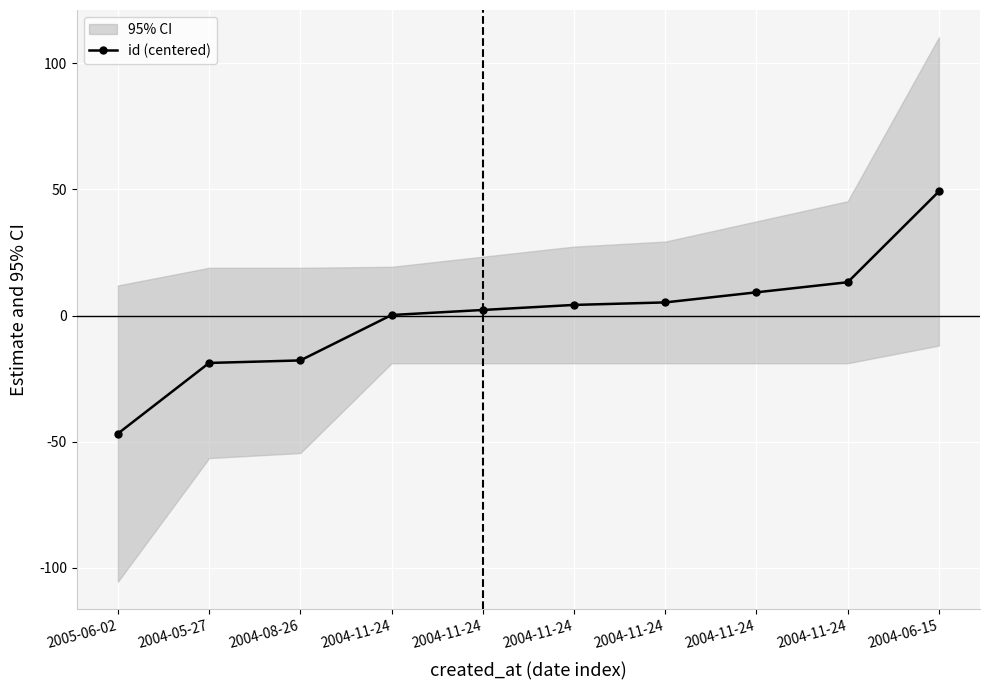

What is the minimum value shown in the chart?

-46.8